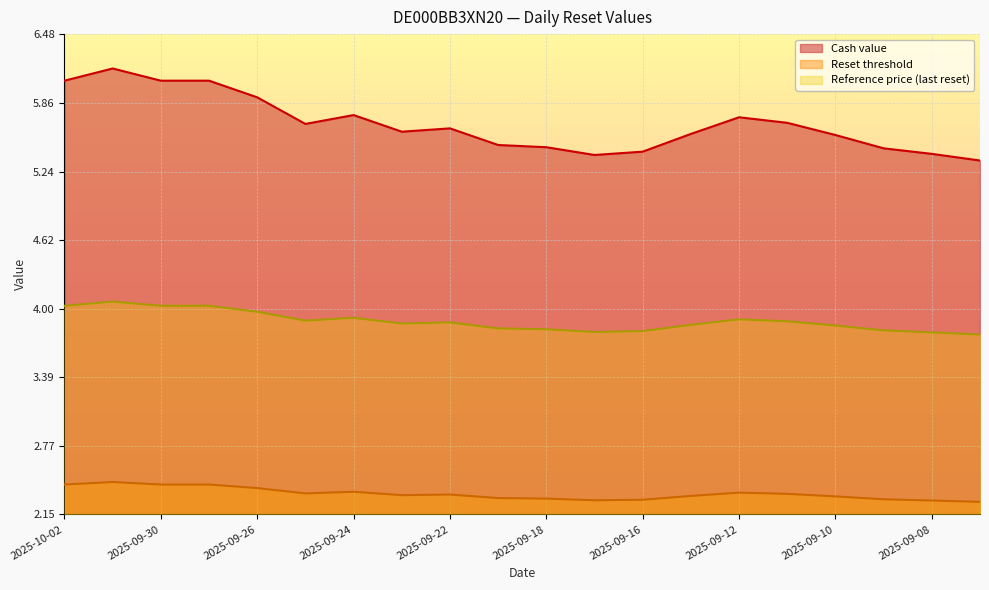

List the series in order of their overall mean, lowest first.

Reset threshold, Reference price (last reset), Cash value